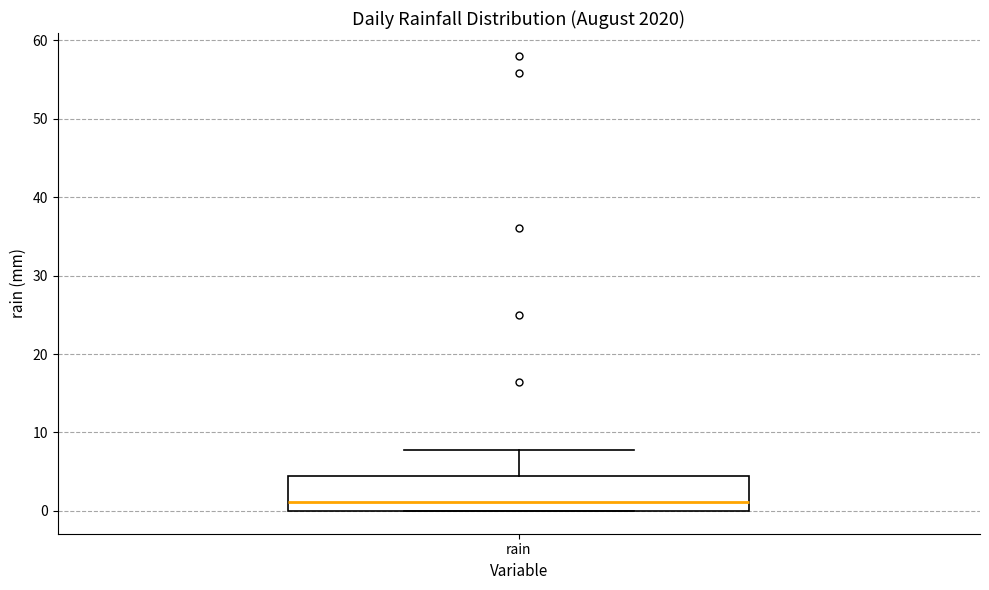

Transcribe this box plot: give where the median line is, the range the box spans, and where the two whiskers end, as read against the y-axis. The values are not printed on the chart, so give them approximately, as read against the axis.

median 1, box 0 to 5, whiskers 0 to 8